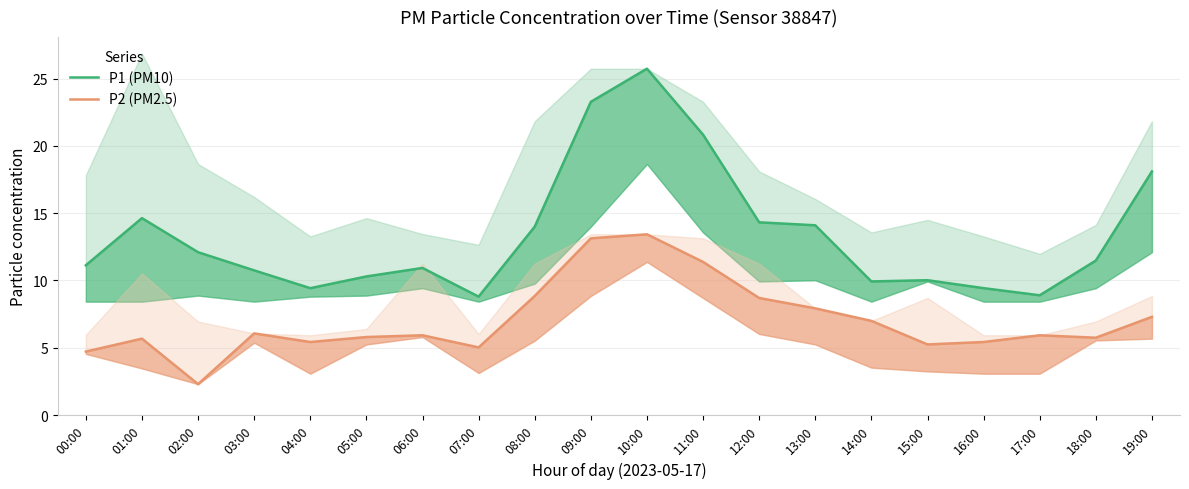

True or false: P1 (PM10) and P2 (PM2.5) cross at least once.

False